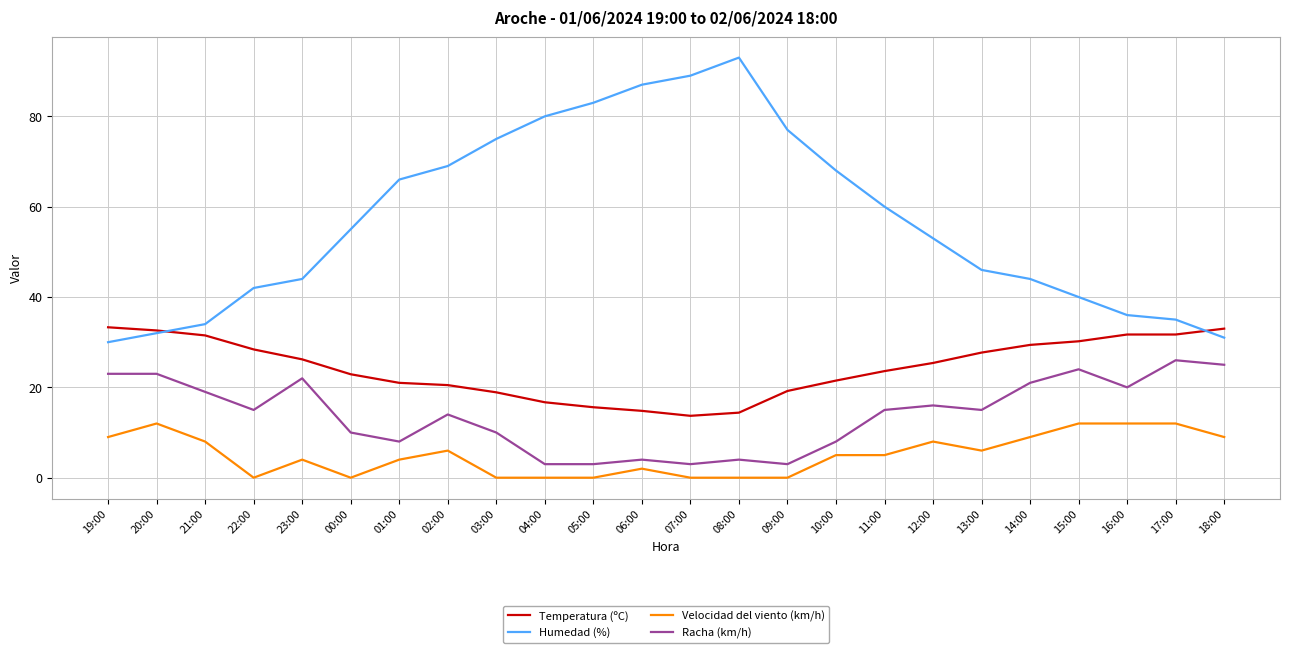

What is the approximate value of Racha (km/h) at 00:00?

10.0